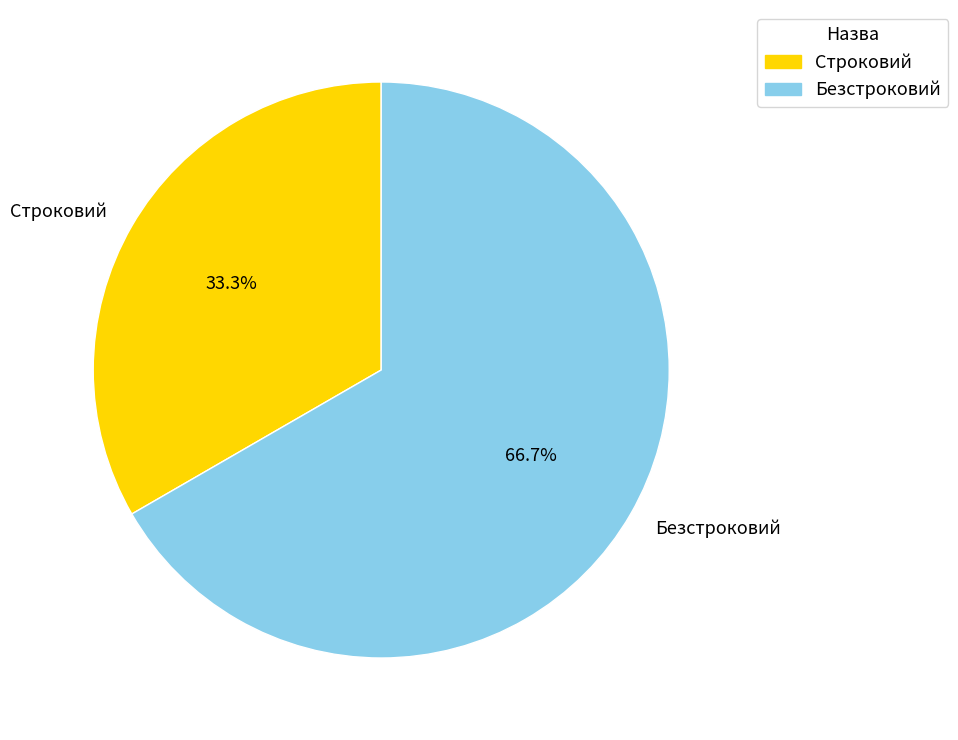

Rank the categories by value from highest to lowest.

Безстроковий, Строковий